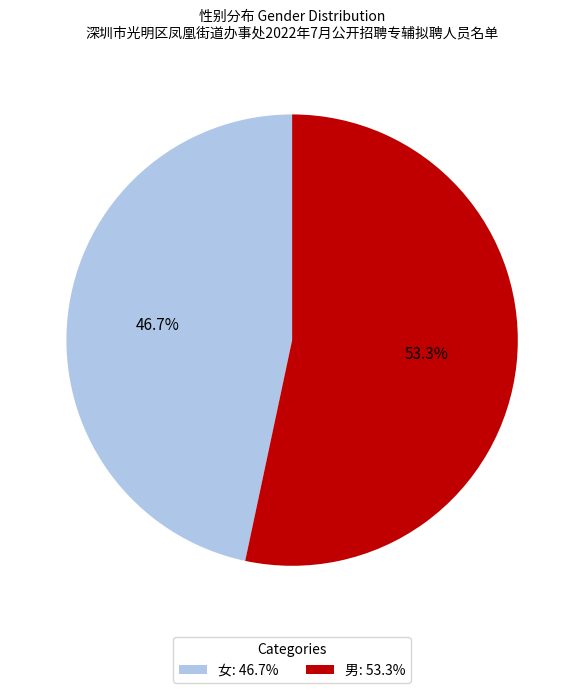

To the nearest percent, what percentage of the pie is 女?

47%